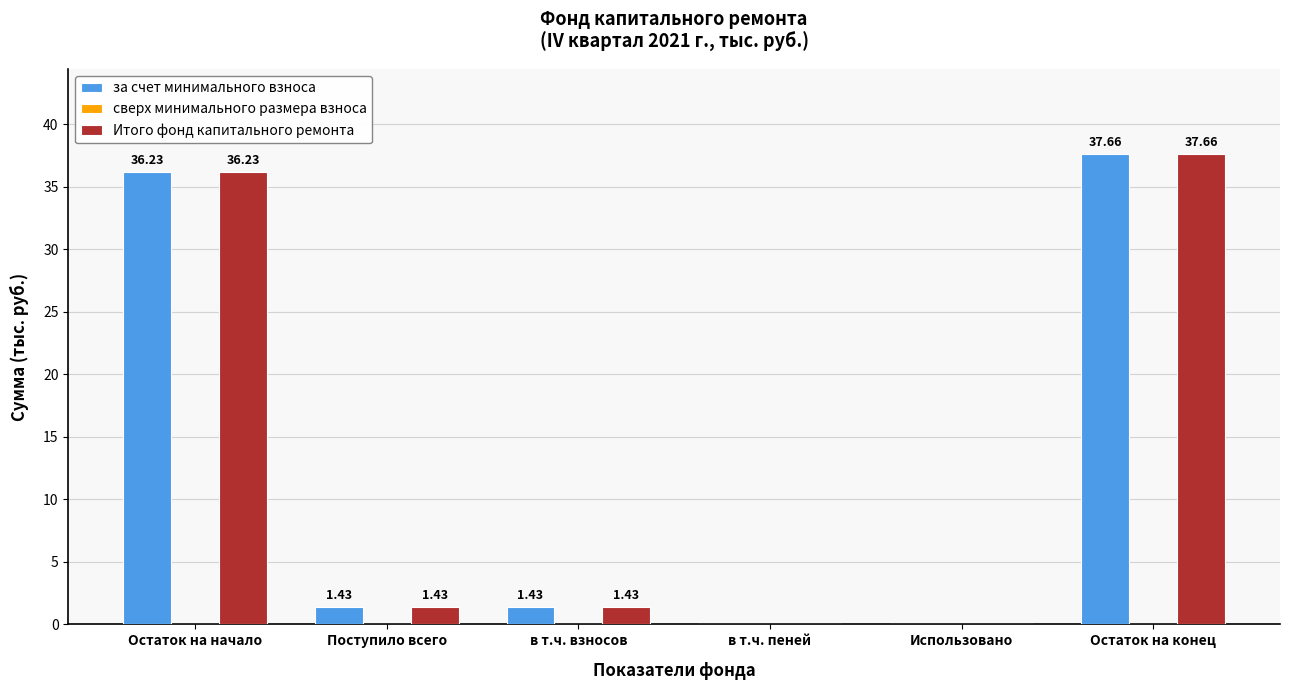

Where does the Итого фонд капитального ремонта series first go above 1?

Остаток на начало